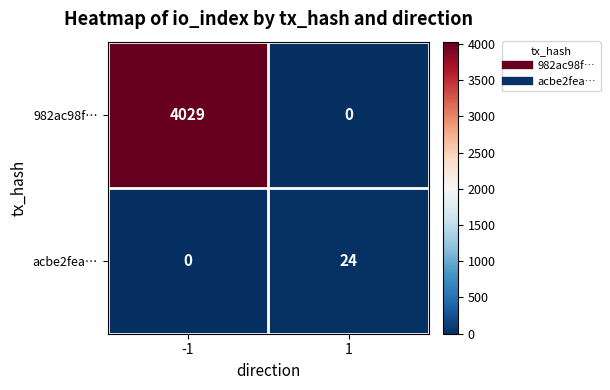

What is the greatest value displayed?

4029